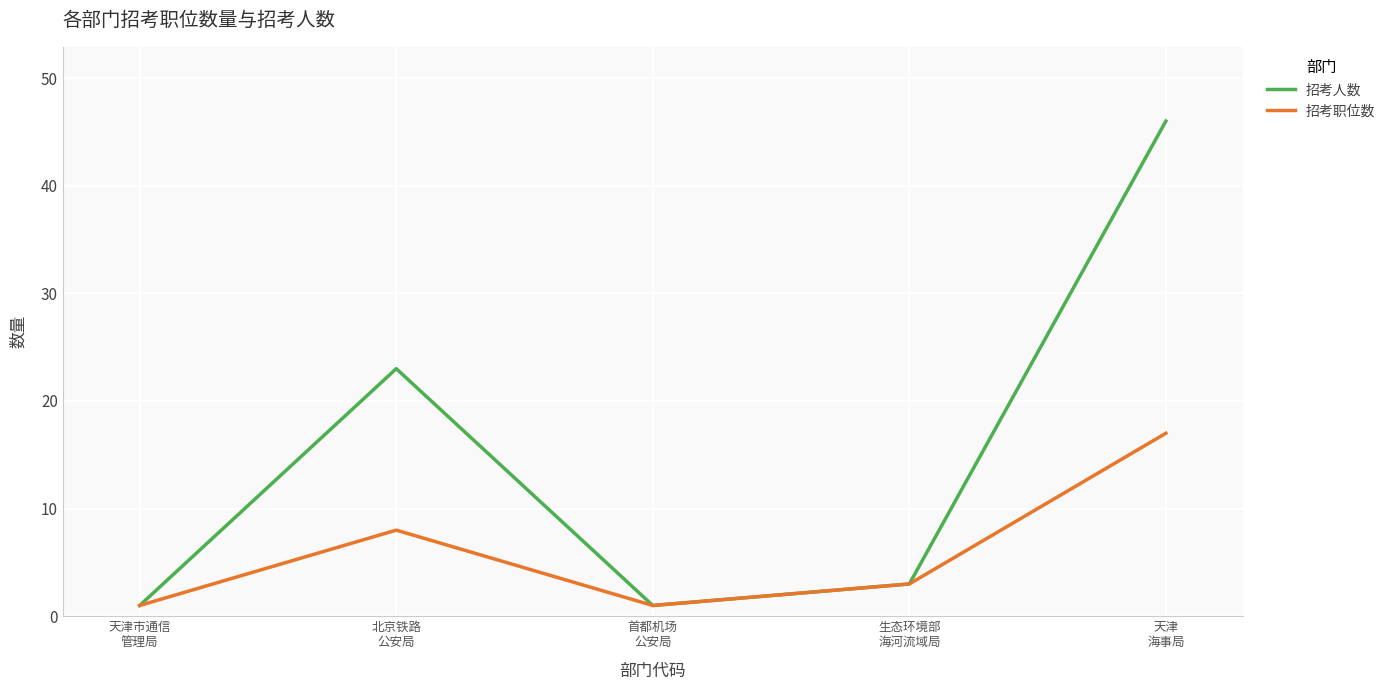

In 招考职位数, how many points are higher than both neighbors (excluding endpoints)?

1